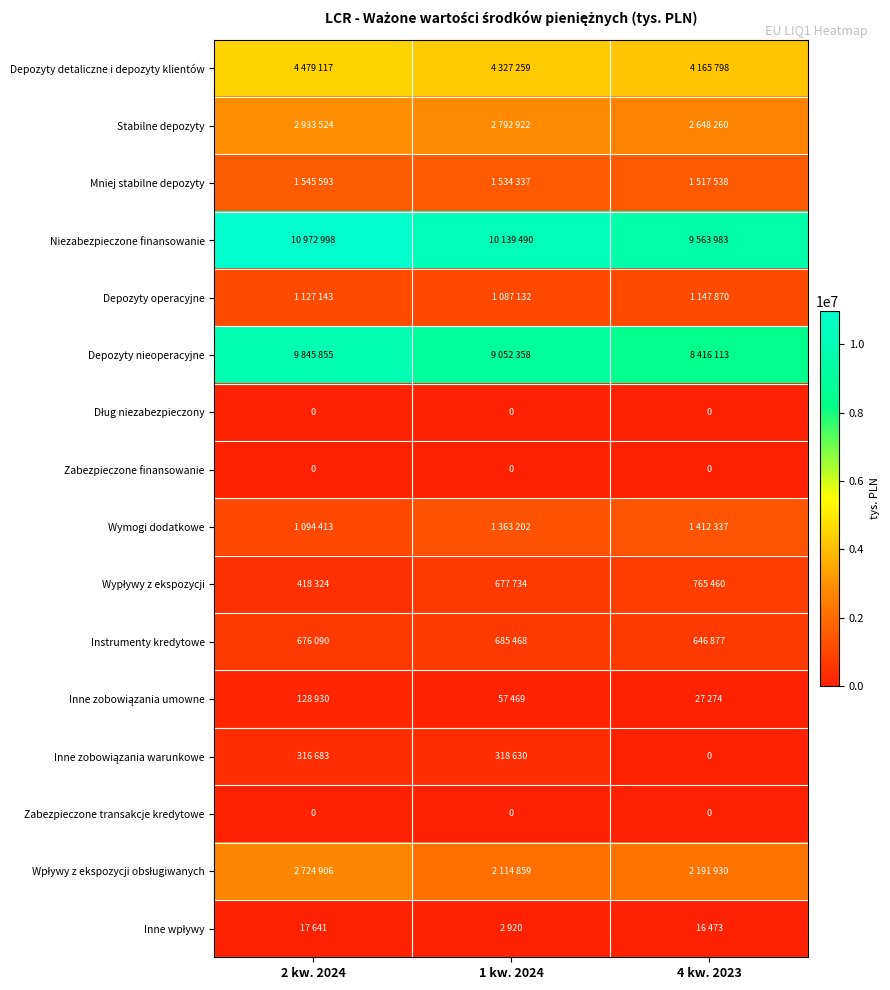

True or false: Instrumenty kredytowe has a value of 676090 at 2 kw. 2024.

True